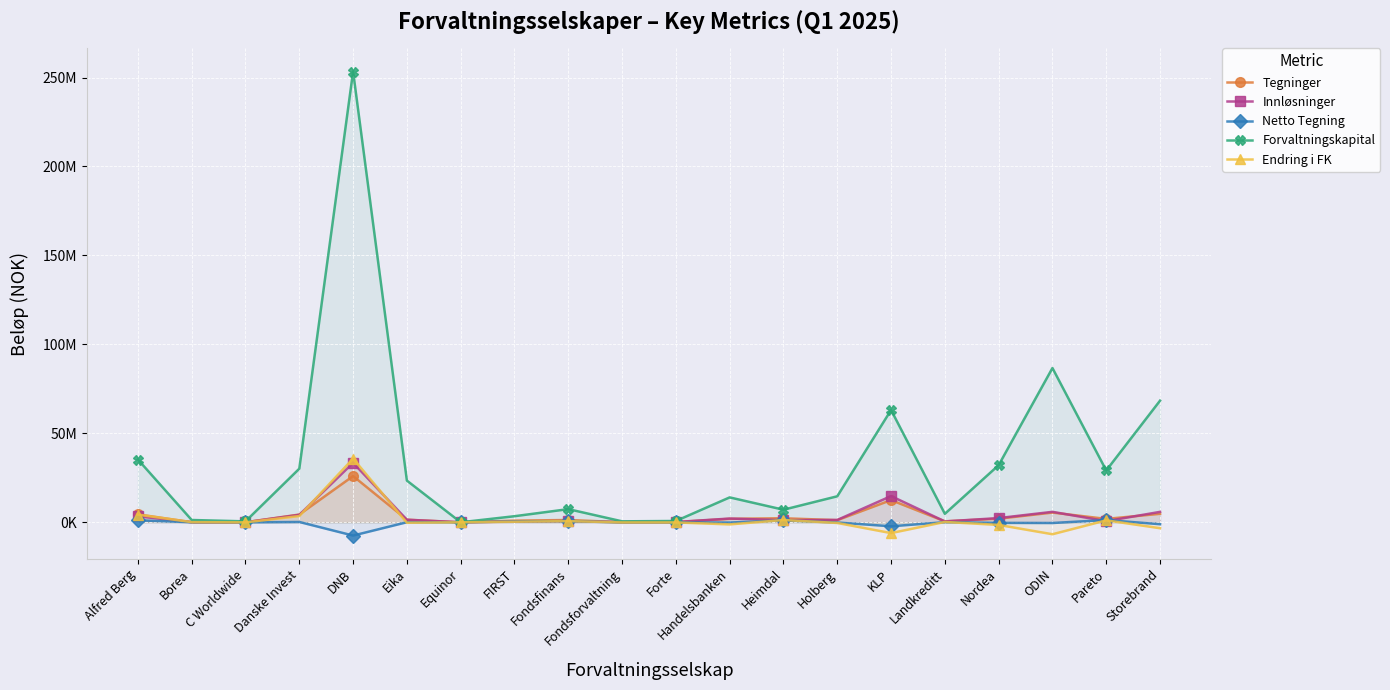

At which category does Endring i FK reach its first local valley?

C Worldwide